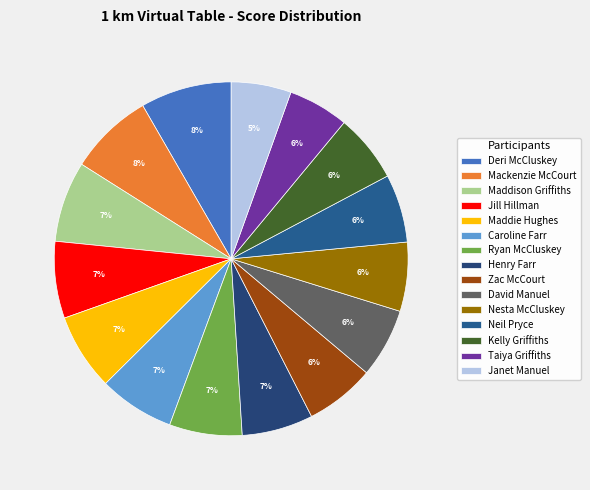

To the nearest percent, what portion does Janet Manuel represent?

5%